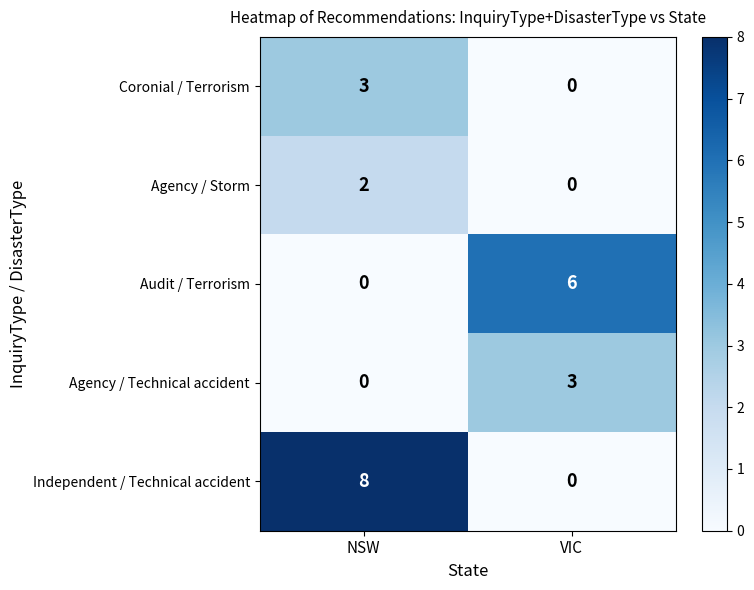

What value does the Independent / Technical accident series have at NSW?

8